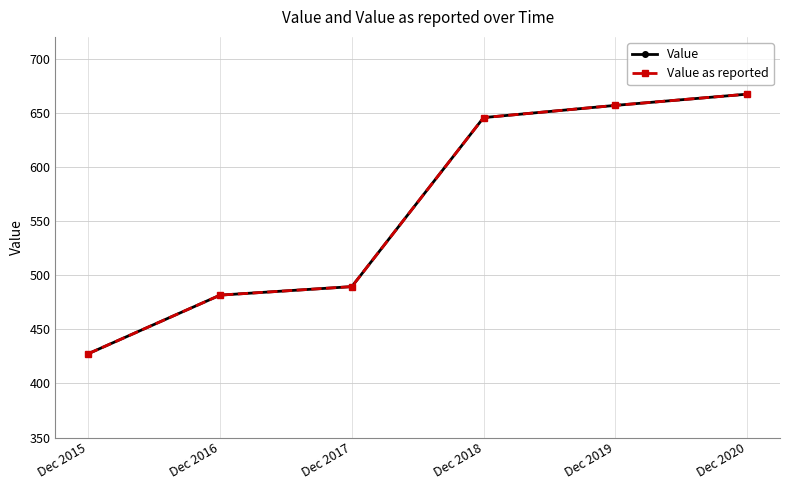

True or false: Value has more than 2 interior local peaks.

False